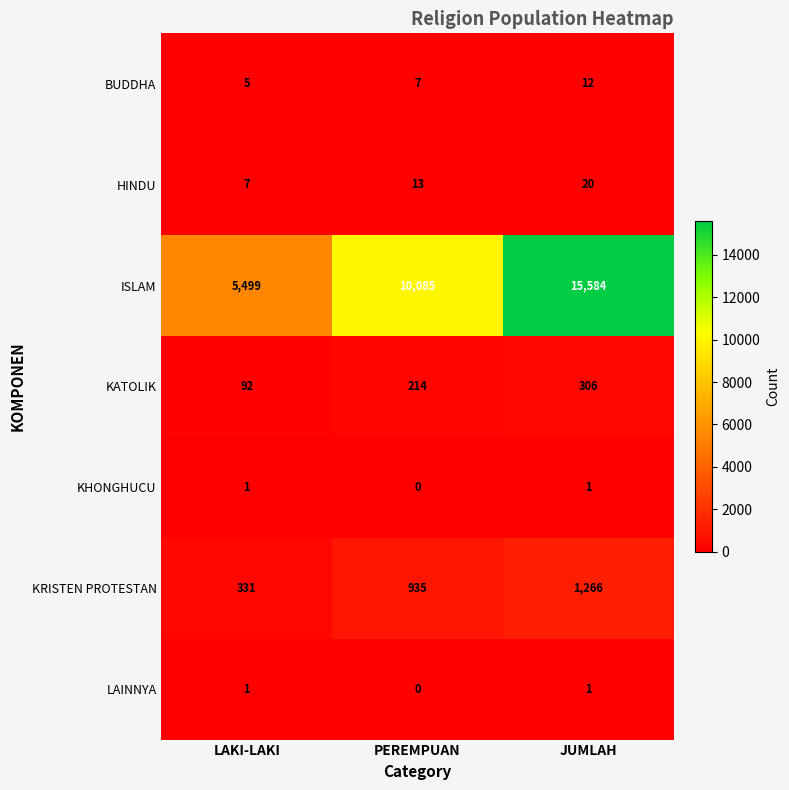

Rank the categories by BUDDHA value from highest to lowest.

JUMLAH, PEREMPUAN, LAKI-LAKI